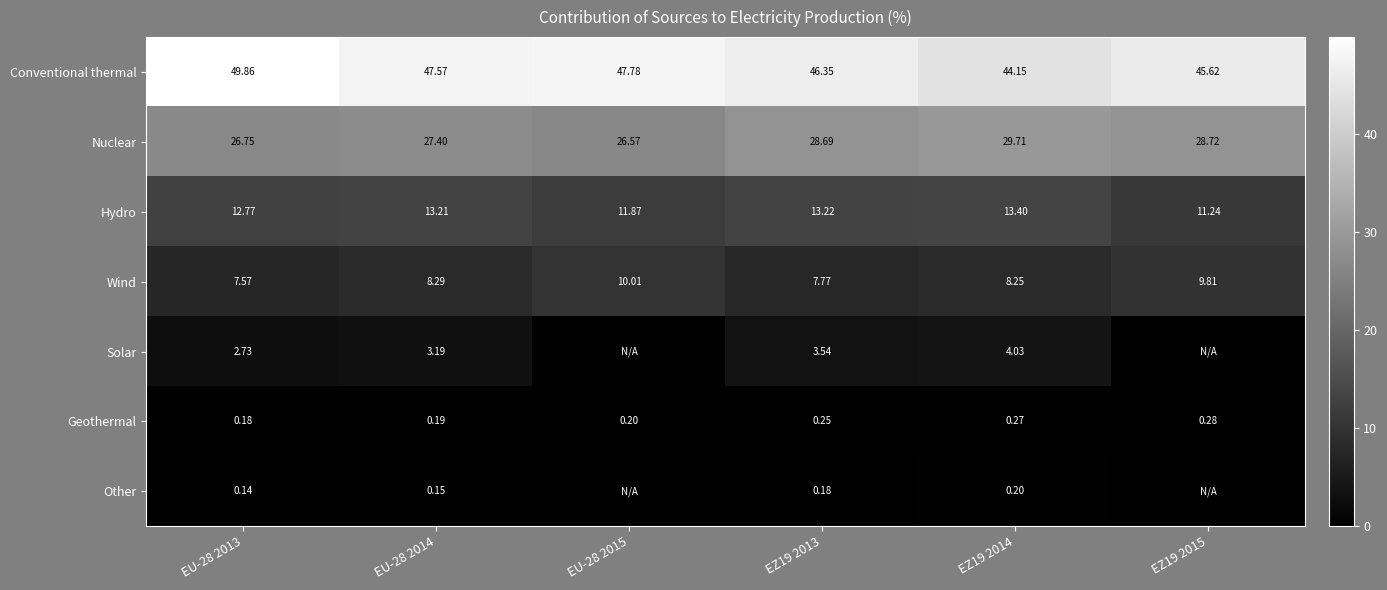

Between EU-28 2014 and EZ19 2014, which series saw the biggest shift?

Conventional thermal